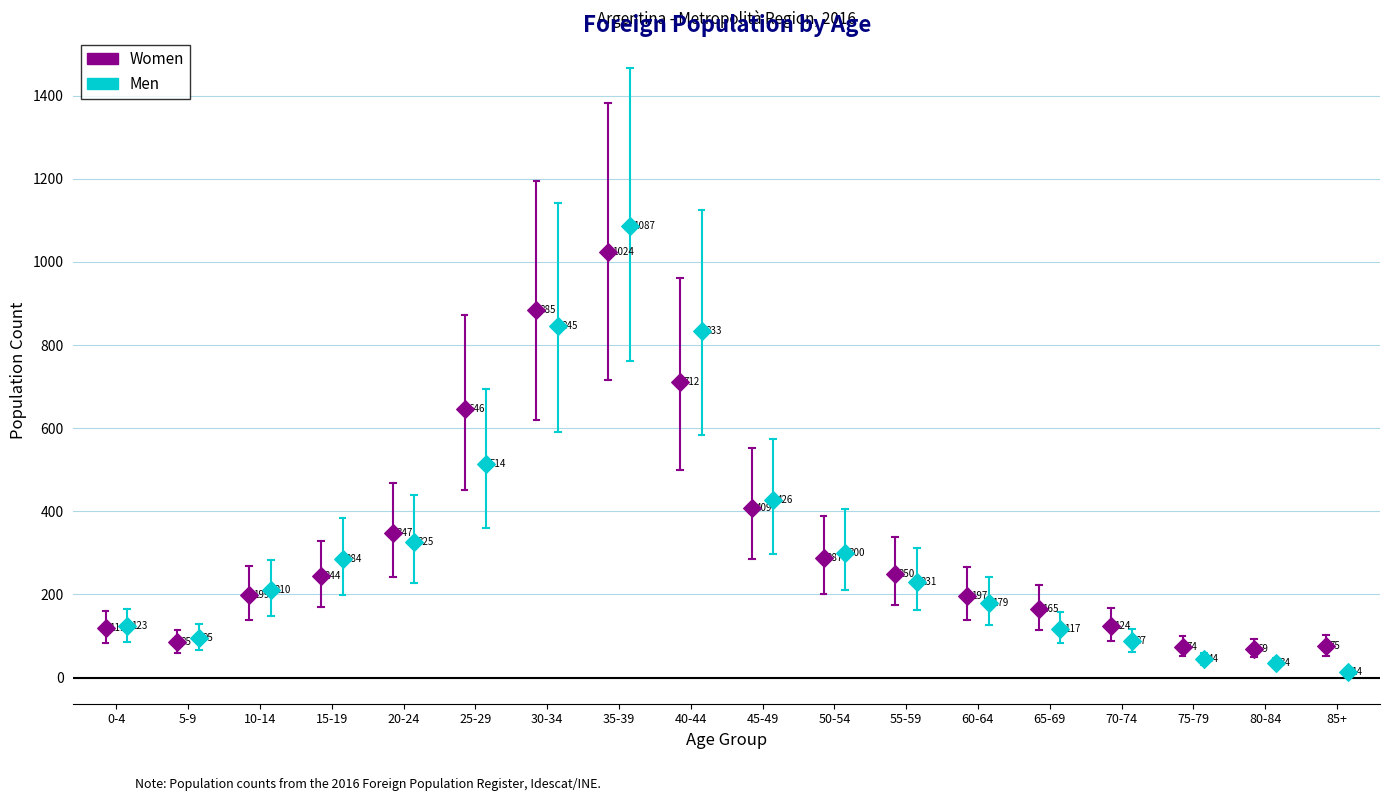

Which series reaches the minimum Y coordinate?

Men